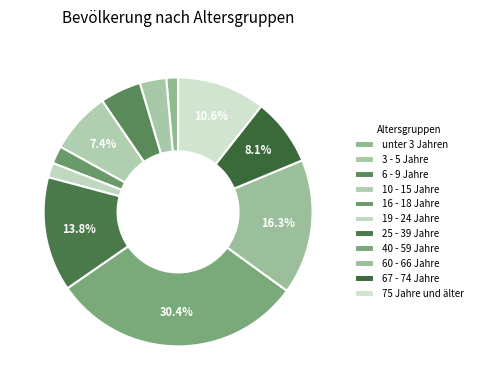

What is the ratio of the value at 3 - 5 Jahre to the value at 75 Jahre und älter?

0.3